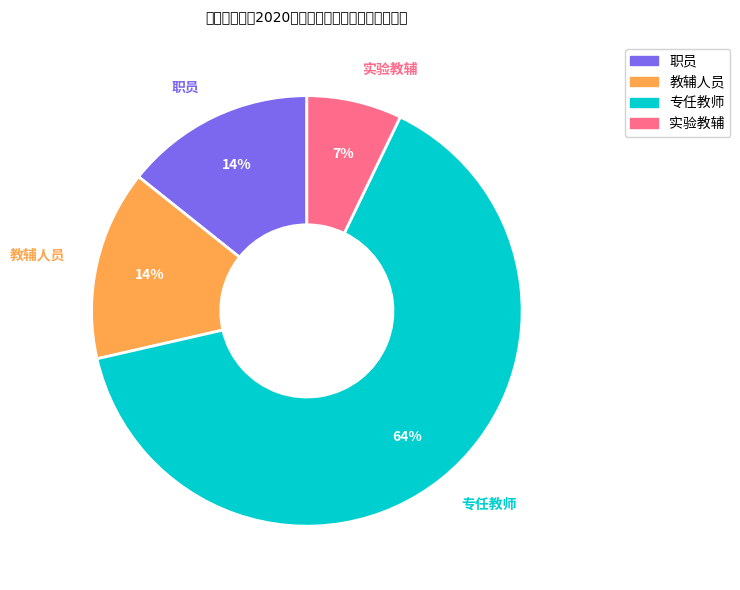

Is it true that 教辅人员 is 24% of the pie?

False